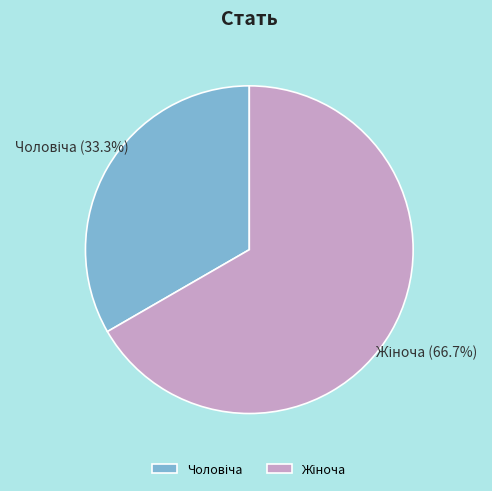

Is there any slice that represents more than half of the pie?

Yes